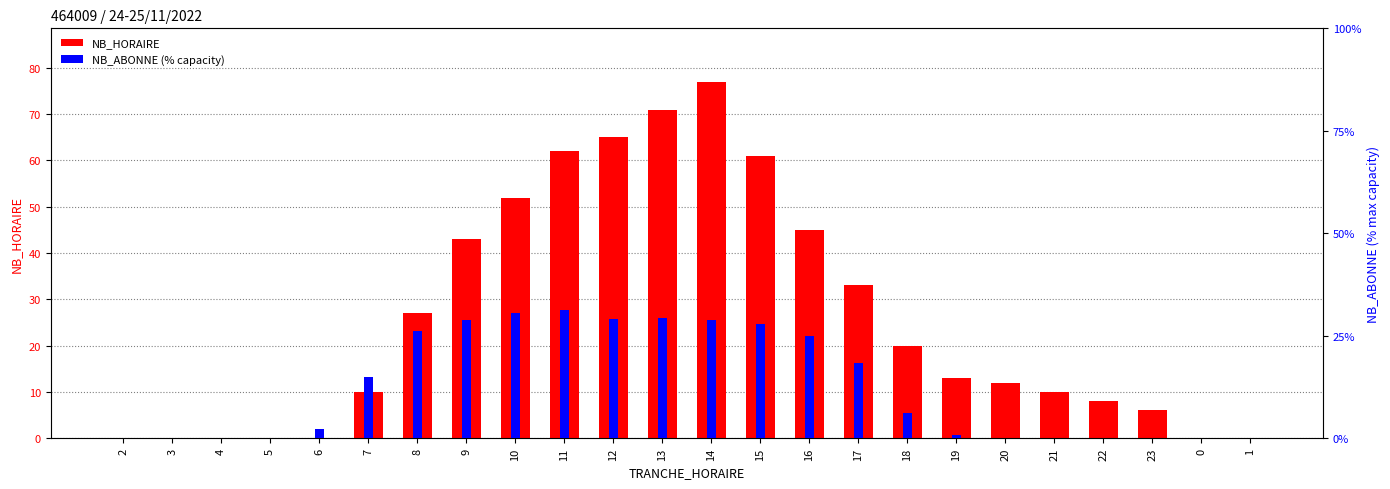

What is the label of the 24th bar from the right?

2